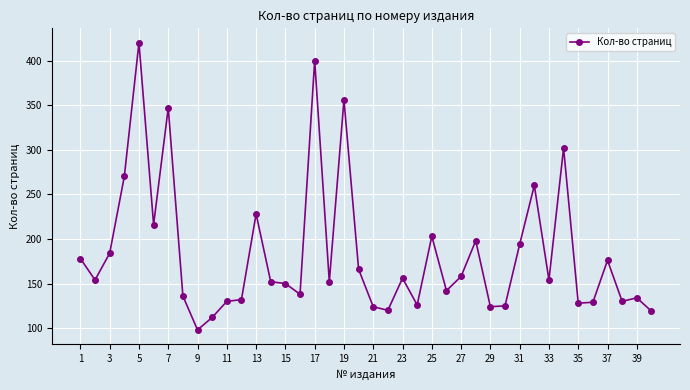

How many lines are shown in the chart?

1